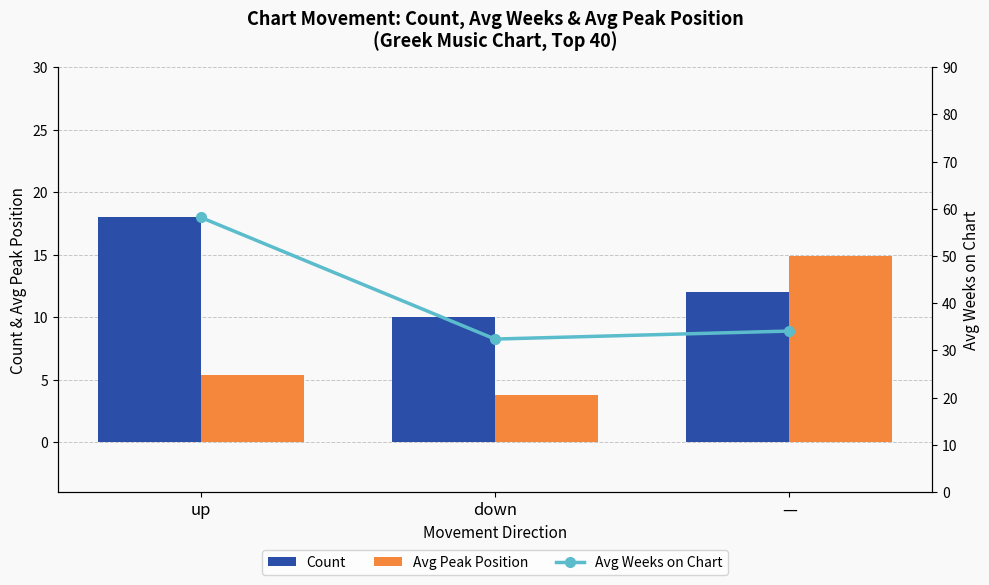

At which category is the sum across all series the highest?

up